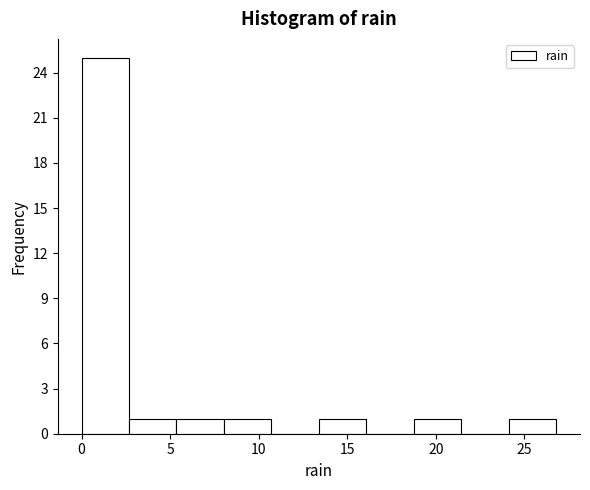

Over which range of the x-axis is the bar tallest?

0.0 to 2.5